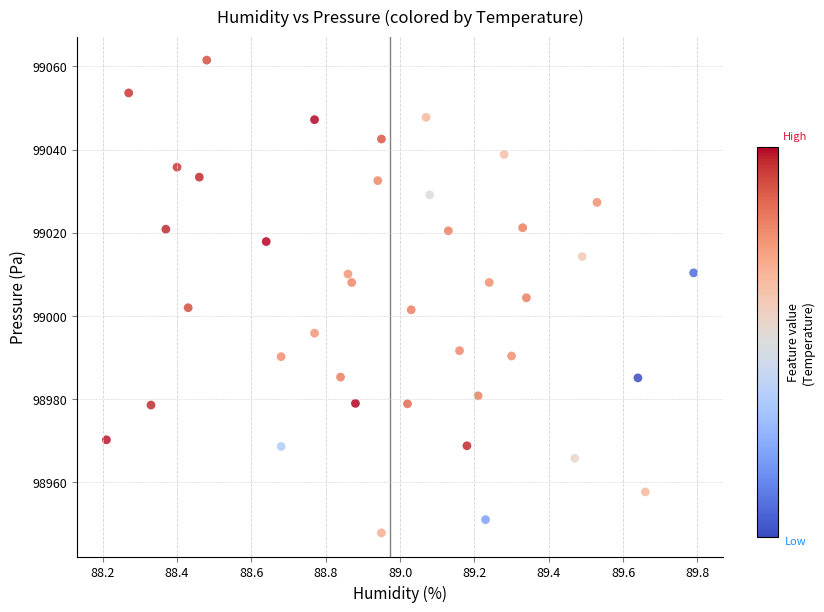

What is the range of Y values (max minus min)?

113.7